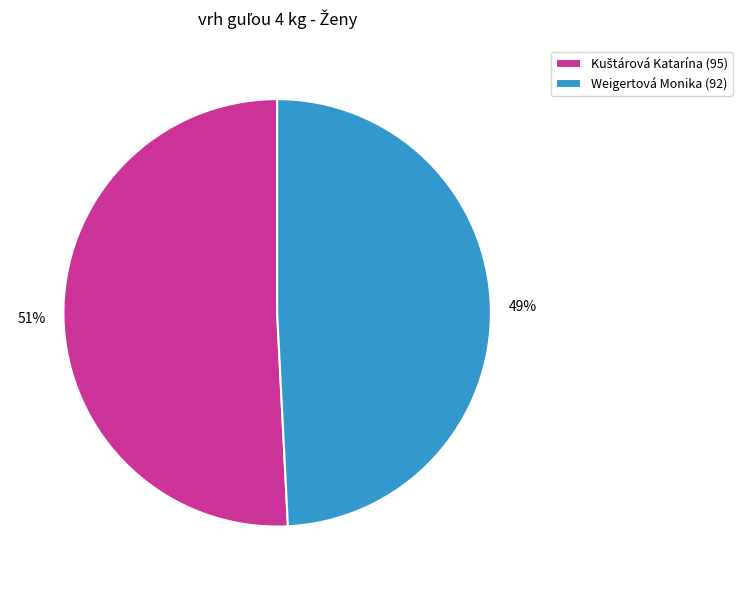

Is it true that Weigertová Monika (92) is 39% of the pie?

False